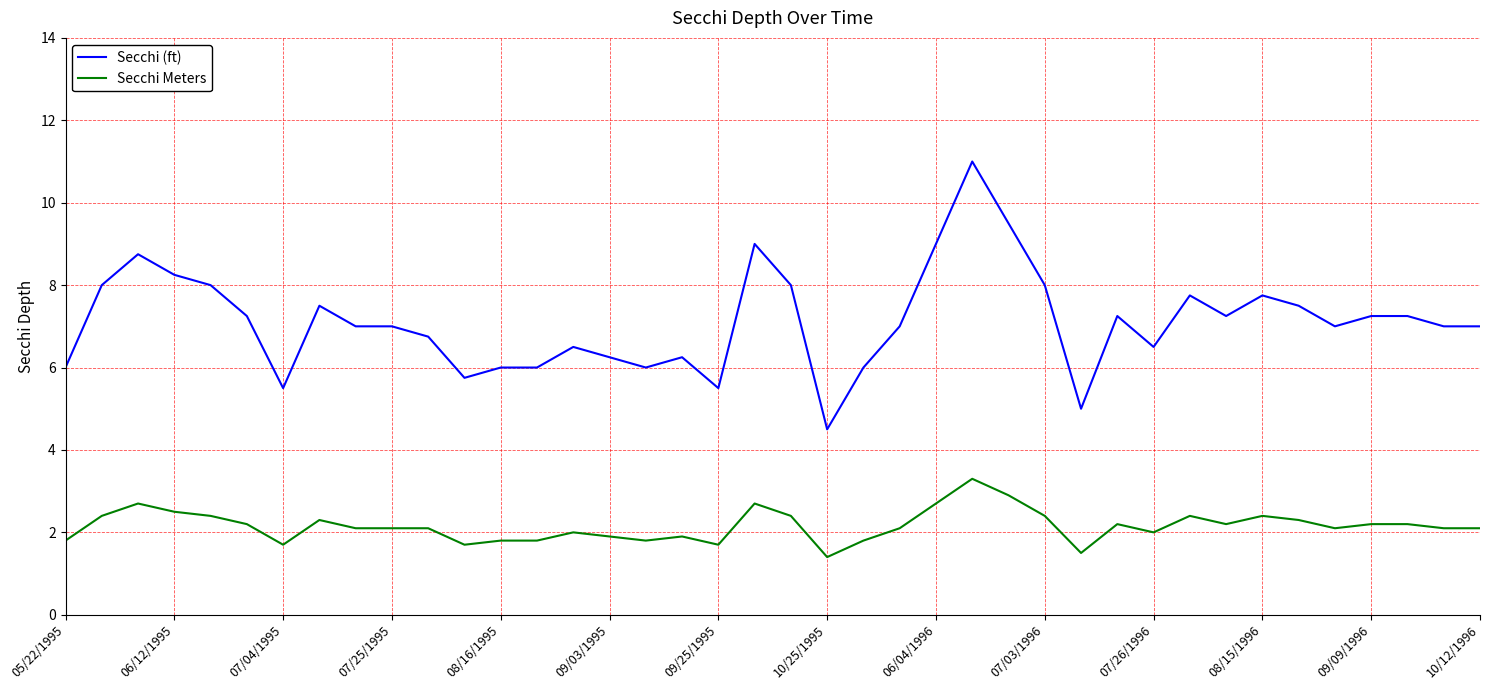

Does the chart display data point markers on the line(s)?

No